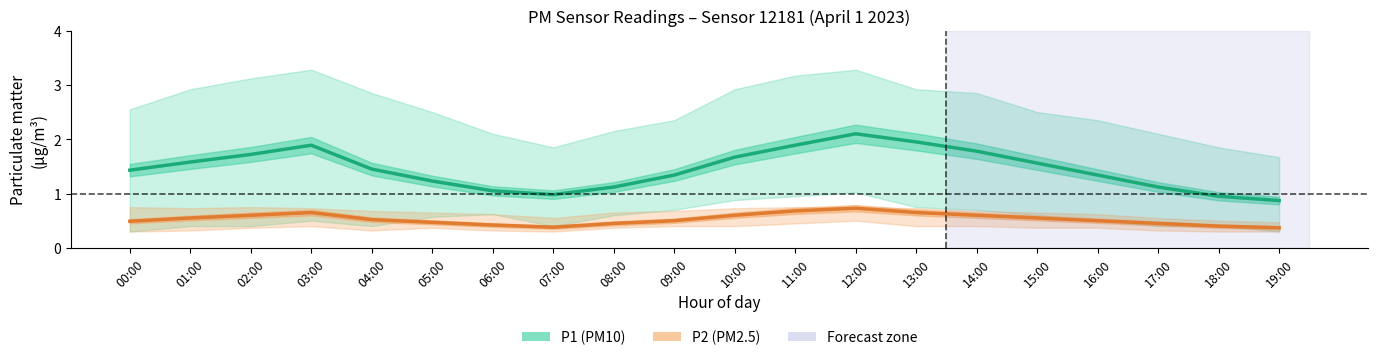

Rank the series at 09:00 from lowest to highest value.

P2 (PM2.5), P1 (PM10)